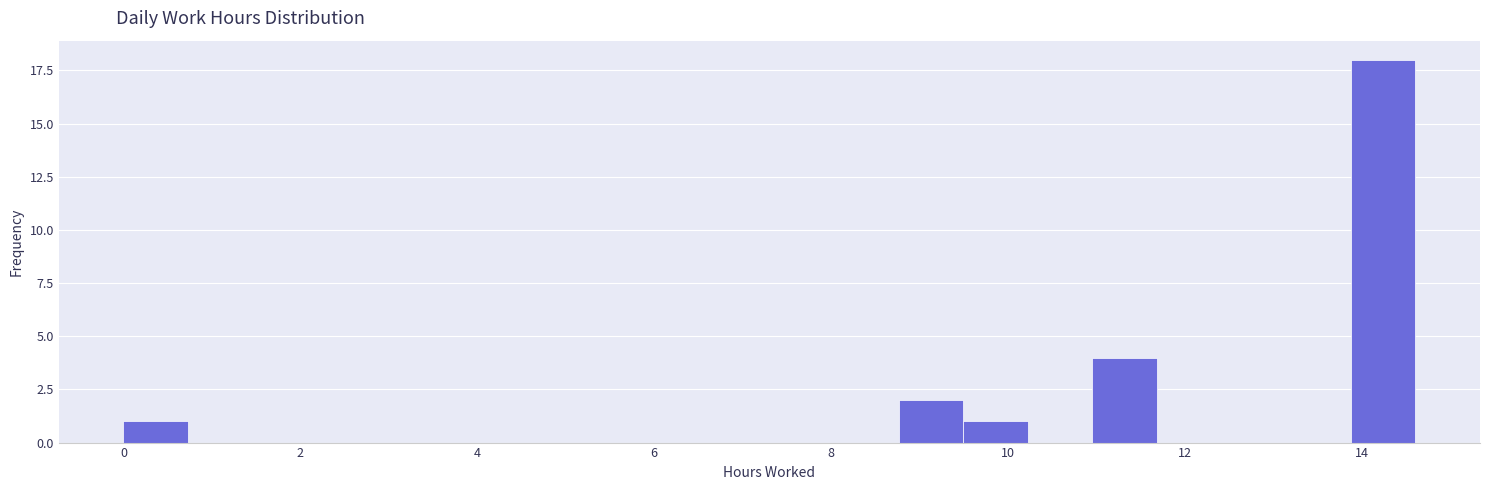

Around what value on the x-axis is the tallest bar? Give the approximate position of its centre, as read against the axis.

14.2